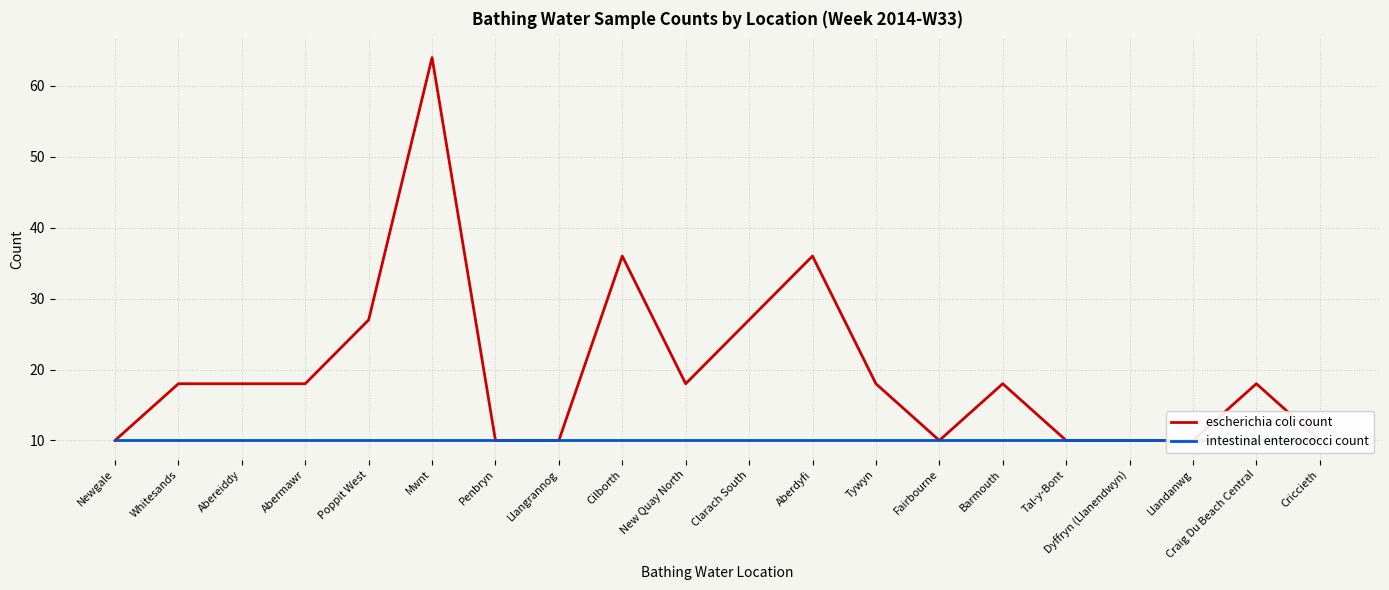

Between Criccieth and Tal-y-Bont, which is larger?

Criccieth